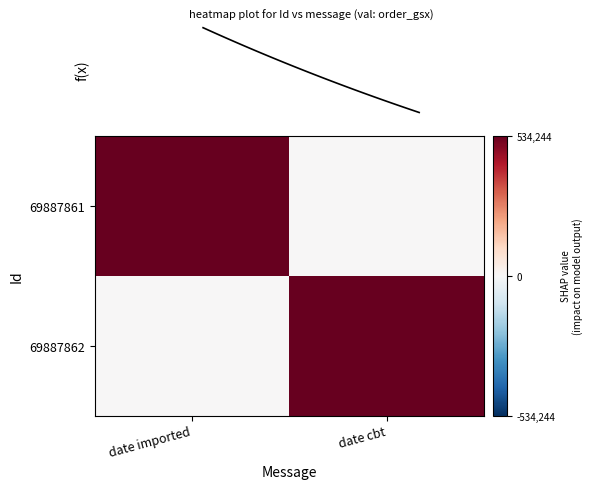

Reading left to right, list all the values displayed in this chart.

69887861: date imported=1	date cbt=0
69887862: date imported=0	date cbt=1